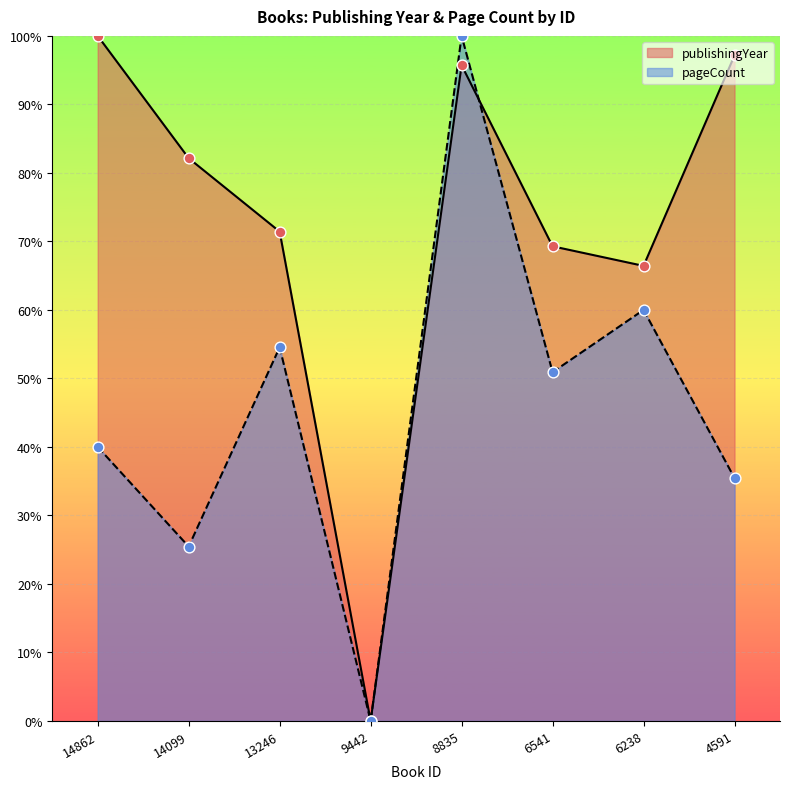

Which series reaches the maximum Y coordinate?

publishingYear